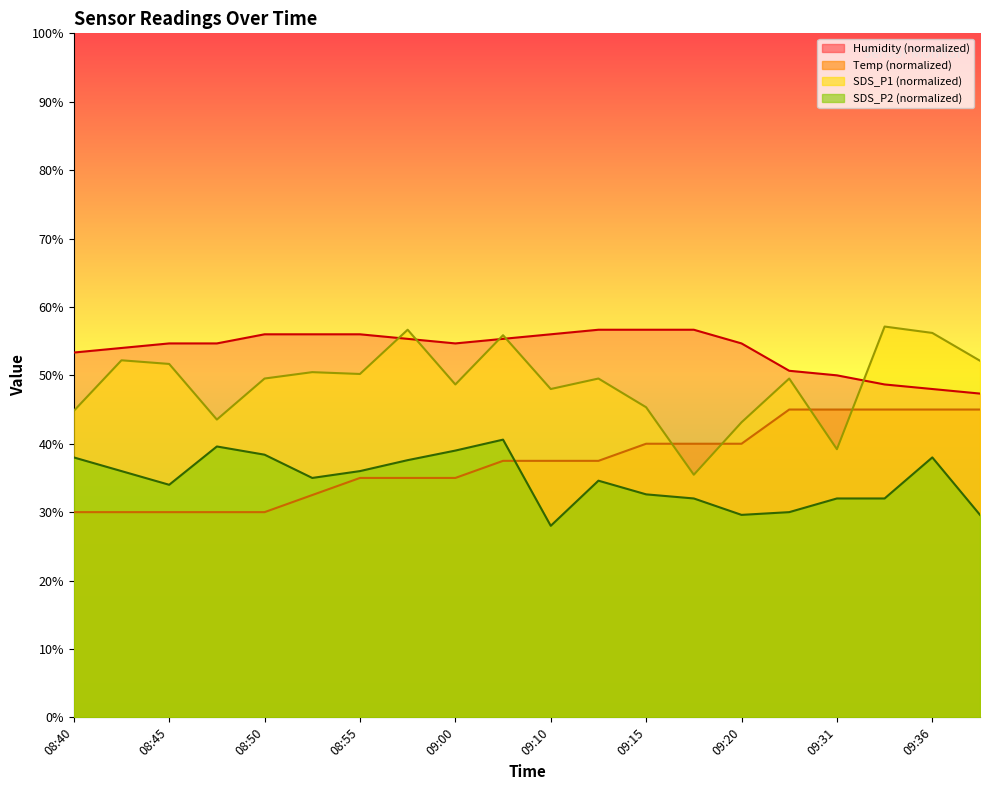

What is the lowest value of the SDS_P2 series?

28.0